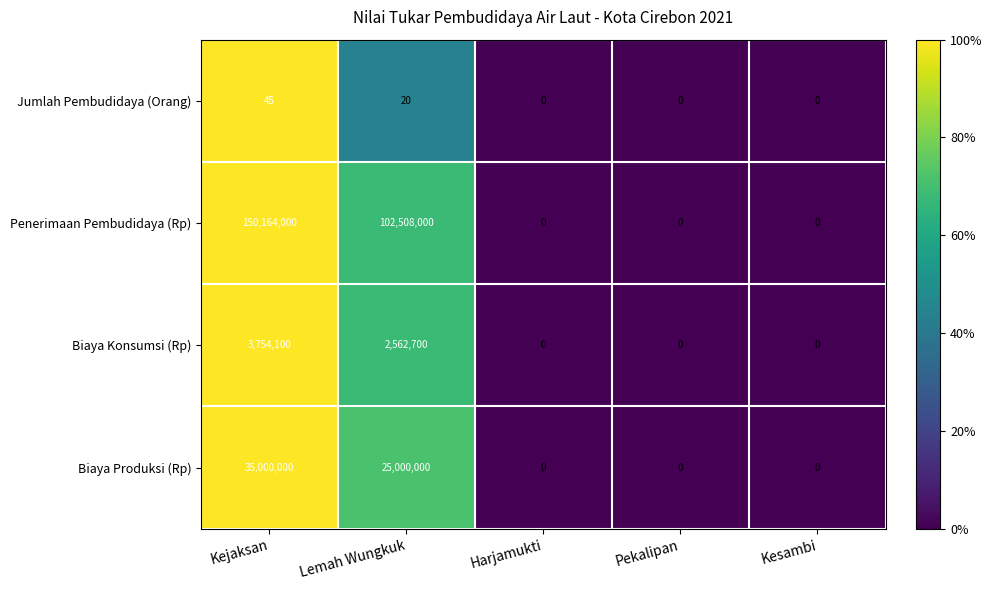

What is the difference between the maximum and minimum values in the Biaya Produksi (Rp) series?

35000000